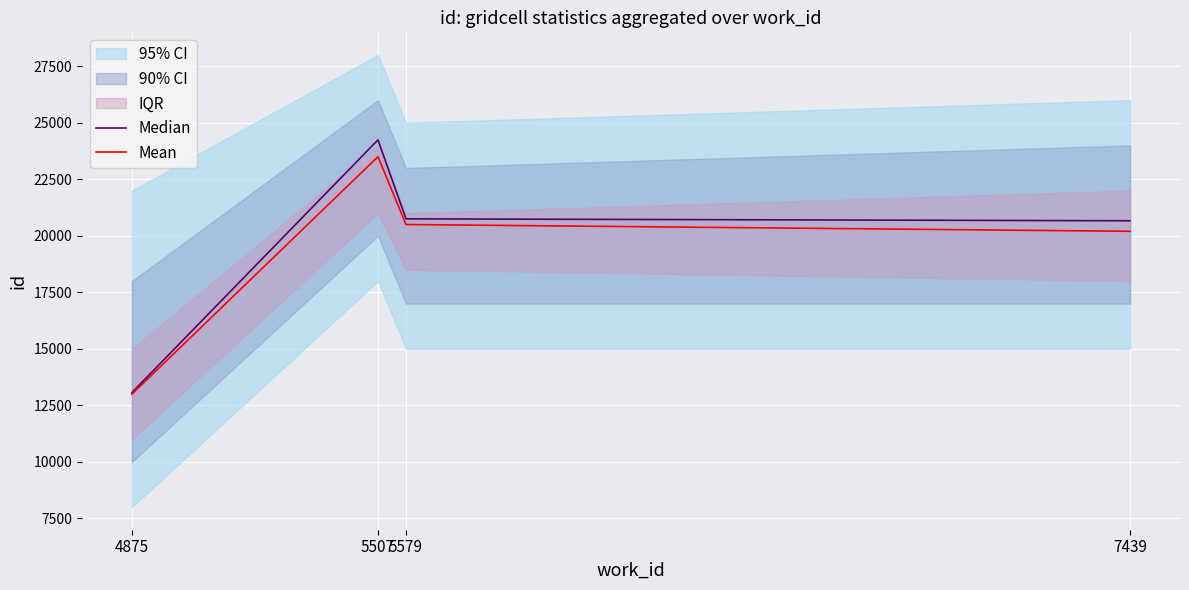

True or false: Mean and Median cross at least once.

False